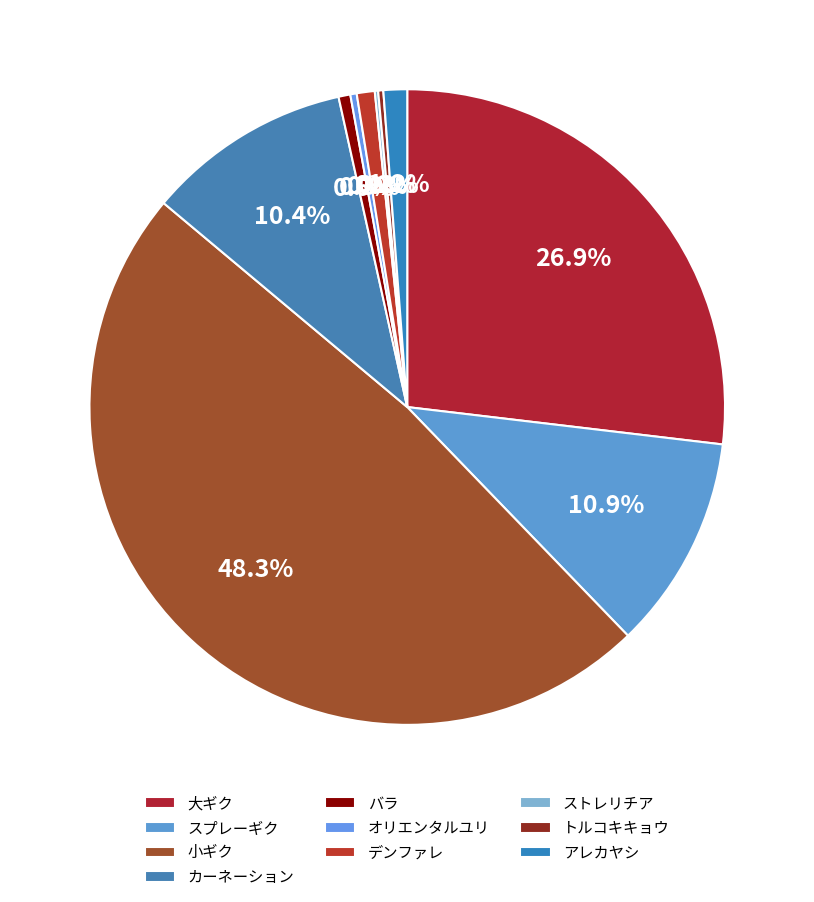

To the nearest percent, what is the difference between the トルコキキョウ and カーネーション slice percentages?

10%